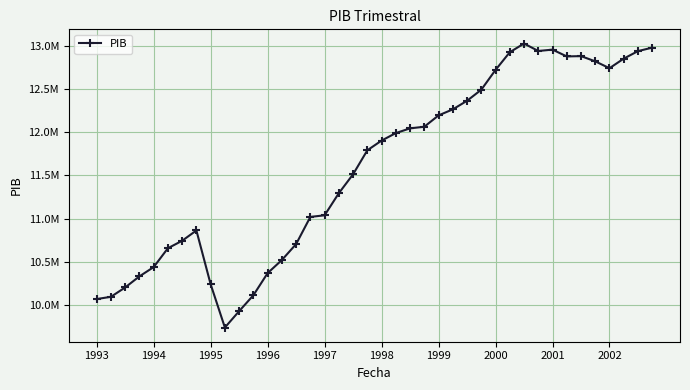

What is the label of the 22nd point from the right?

18